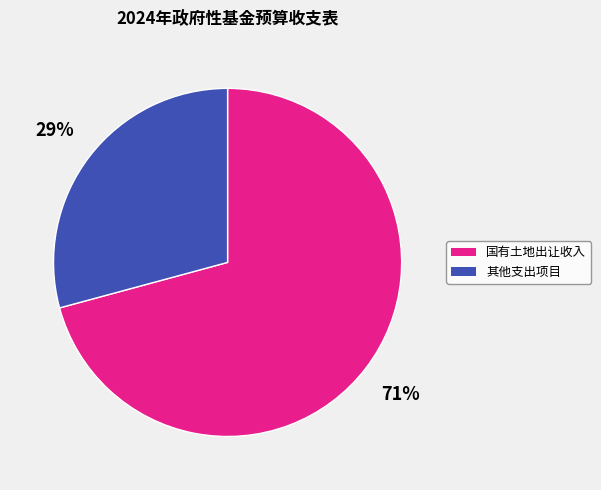

To the nearest percent, what is the combined percentage of 其他支出项目 and 国有土地出让收入?

100%